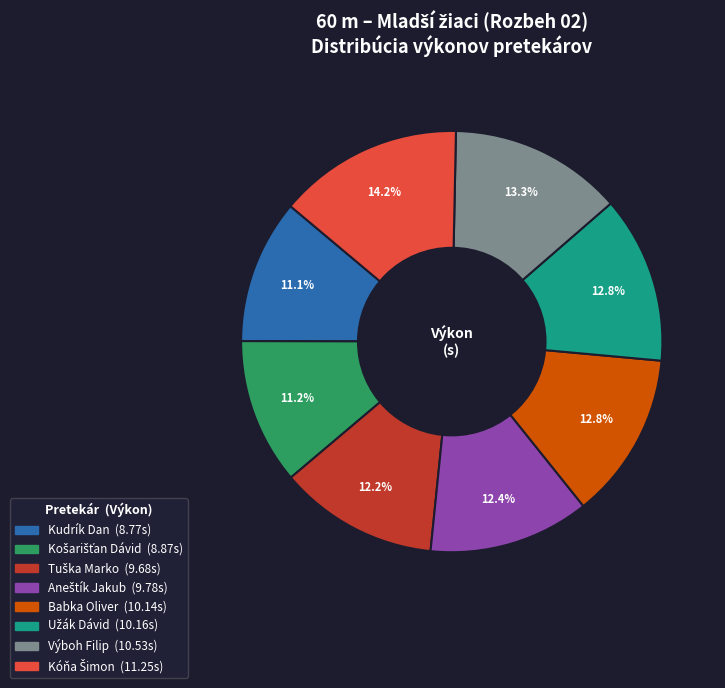

What percentage is the Výboh Filip slice, to the nearest percent?

13%